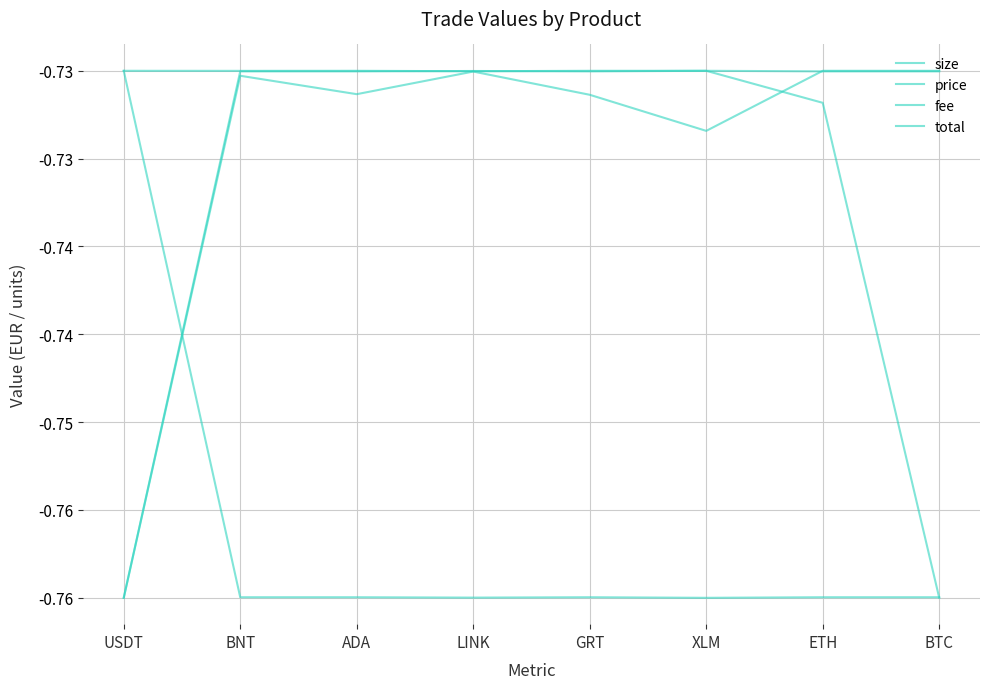

Which label corresponds to the smallest value in the chart?

USDT